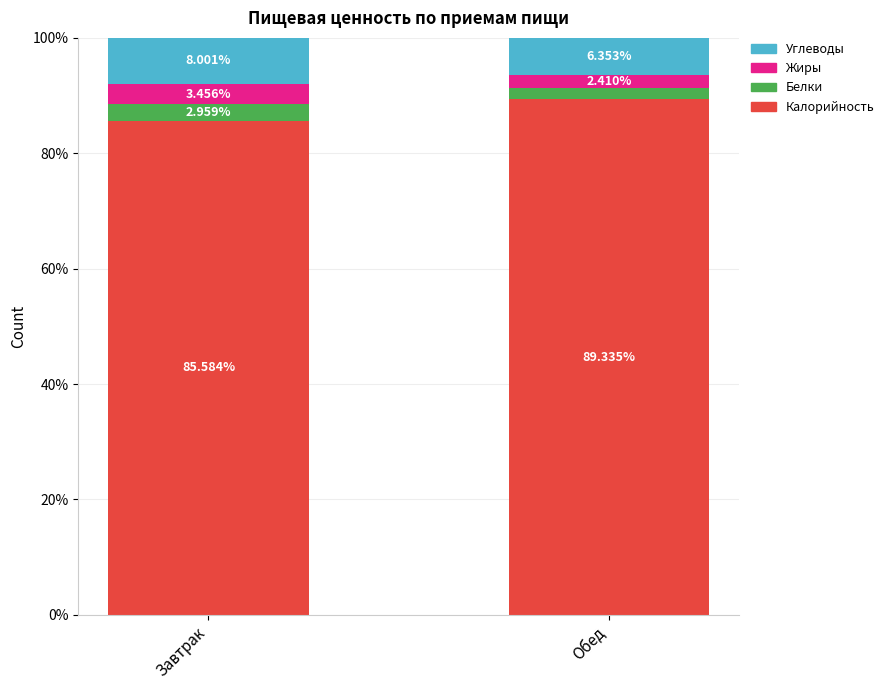

Which category has the lowest value in the Калорийность series?

Завтрак